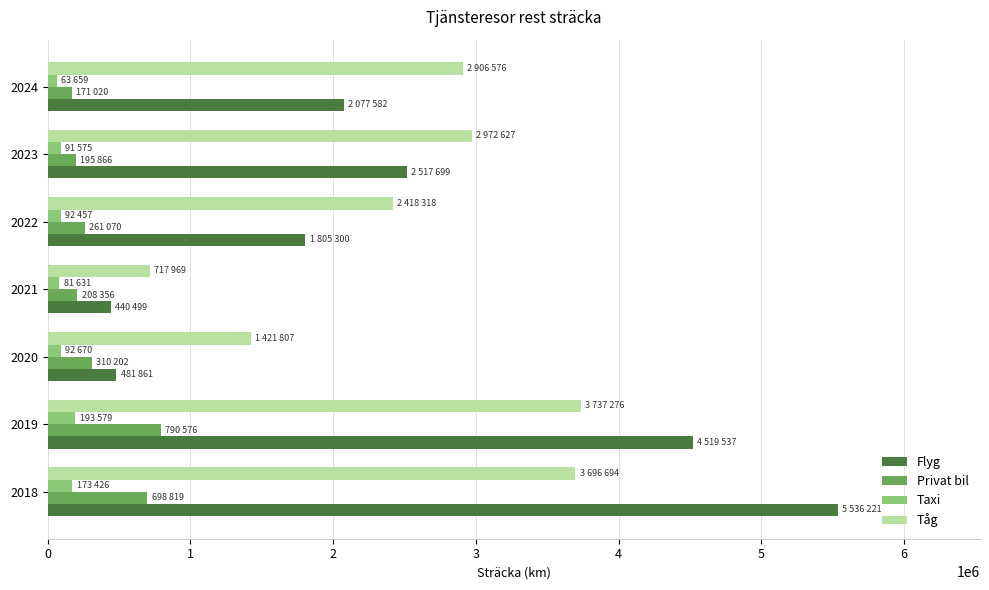

How many series are shown in this chart?

4